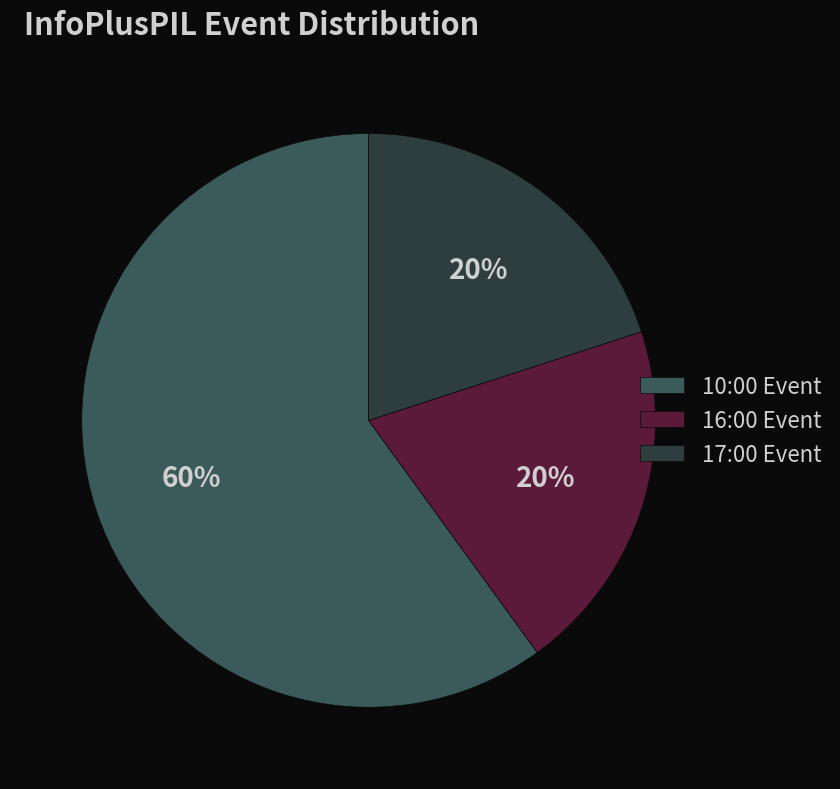

How many segments does this pie chart have?

3